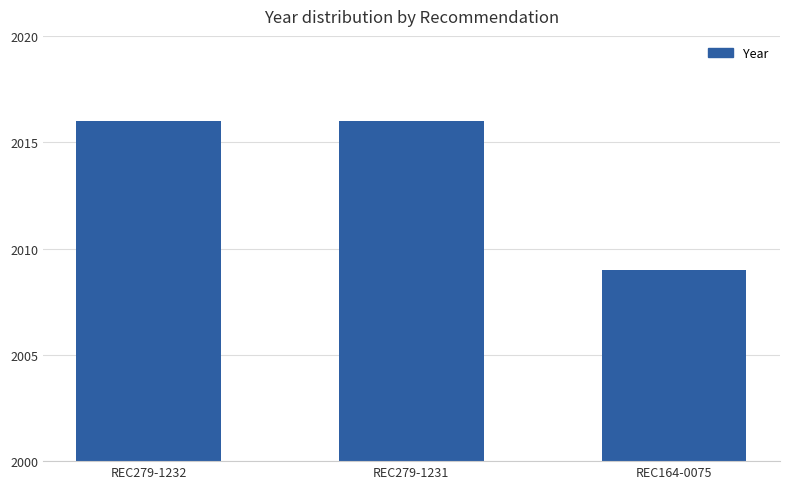

The chart shows a value of 1141 at REC164-0075. True or false?

False